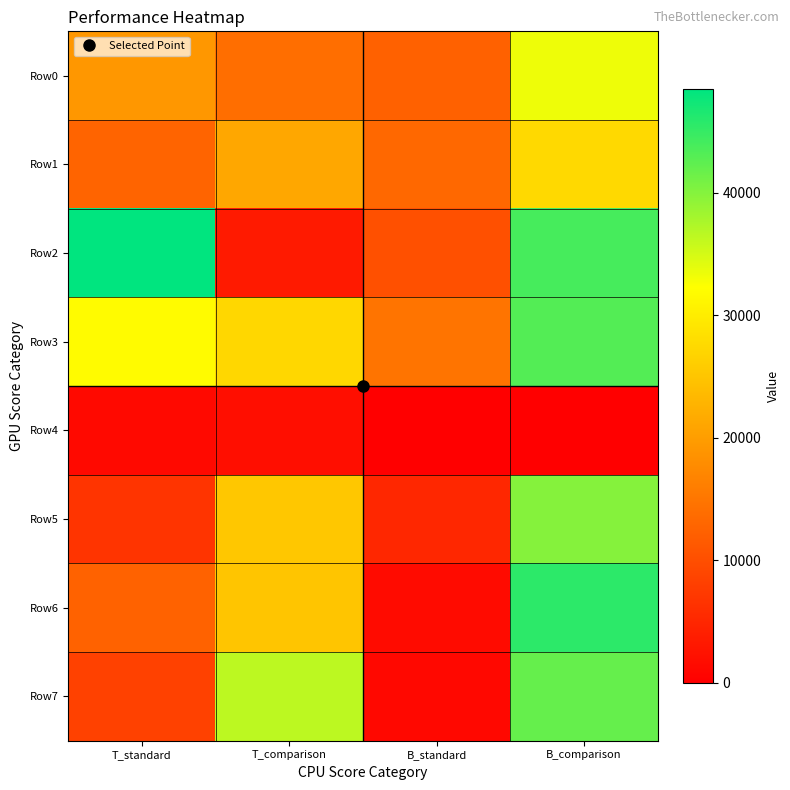

Between T_comparison and T_standard, which is larger?

T_standard